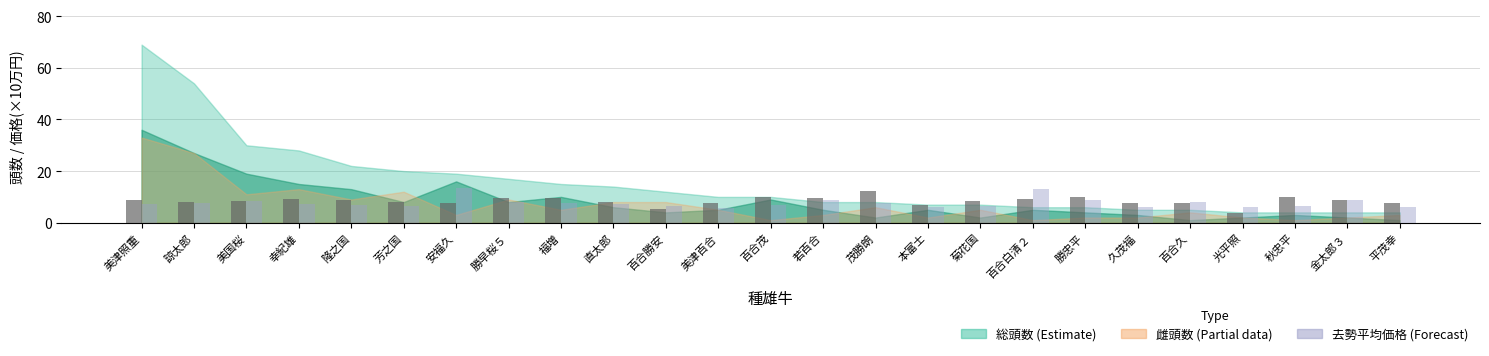

What is the total value across all series at 秋忠平?

16.2